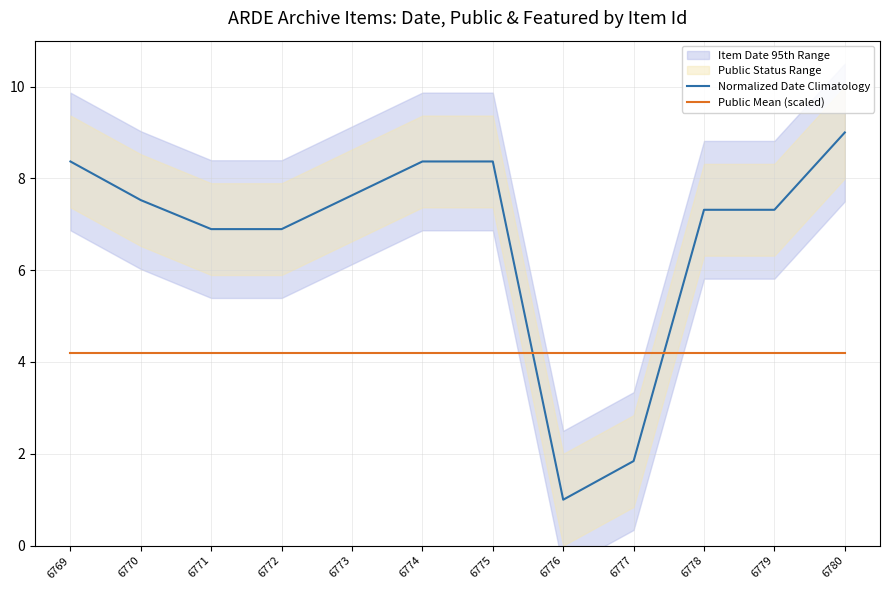

How many categories are shown in the chart?

12